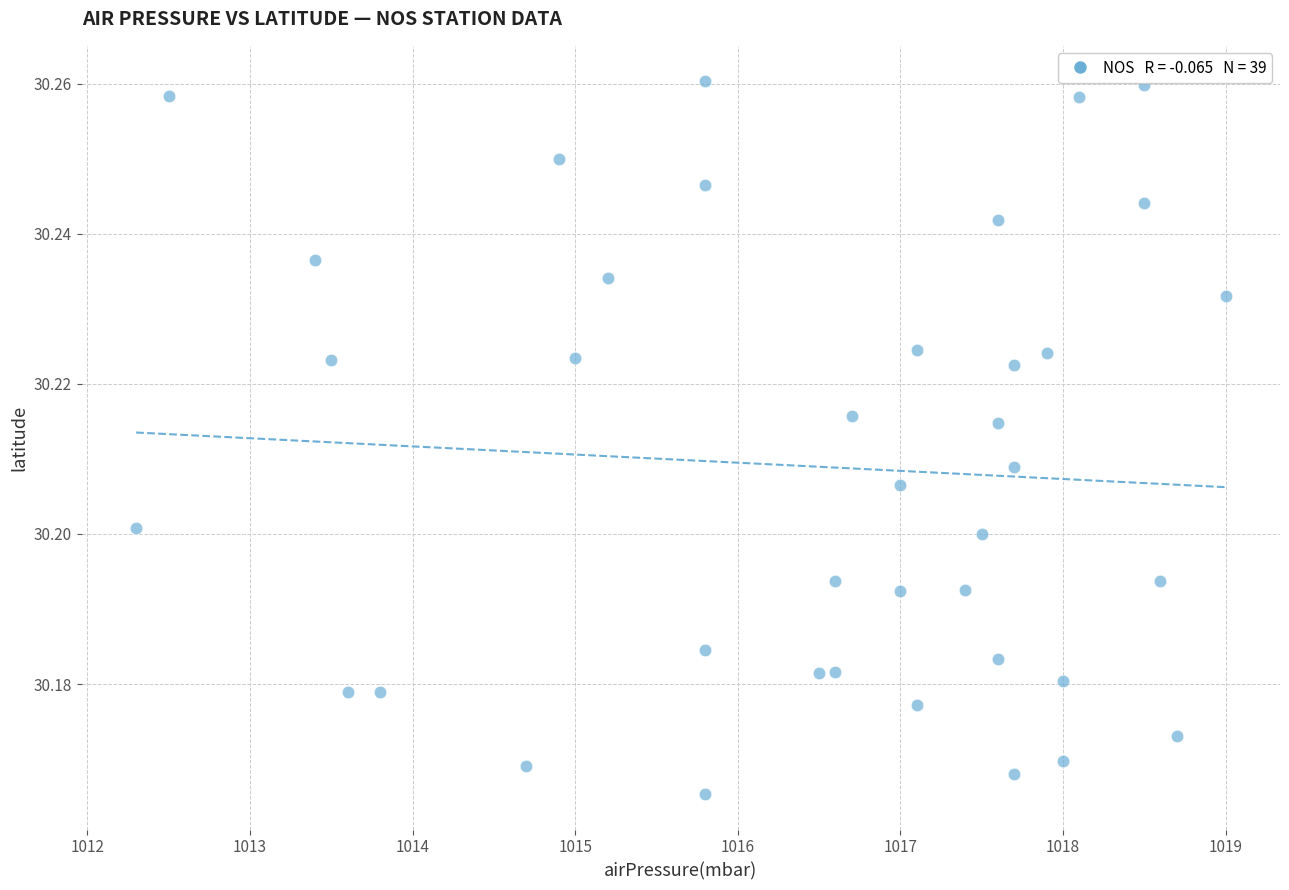

What is the range of X values (max minus min)?

6.7